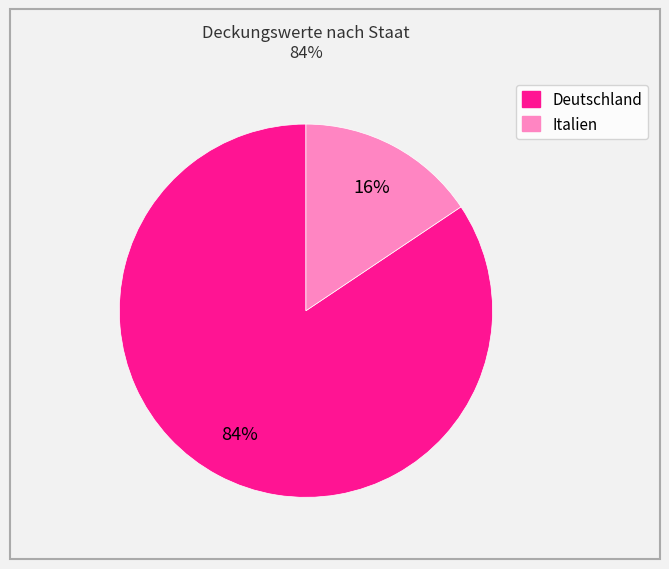

To the nearest percent, what is the average slice percentage?

50%